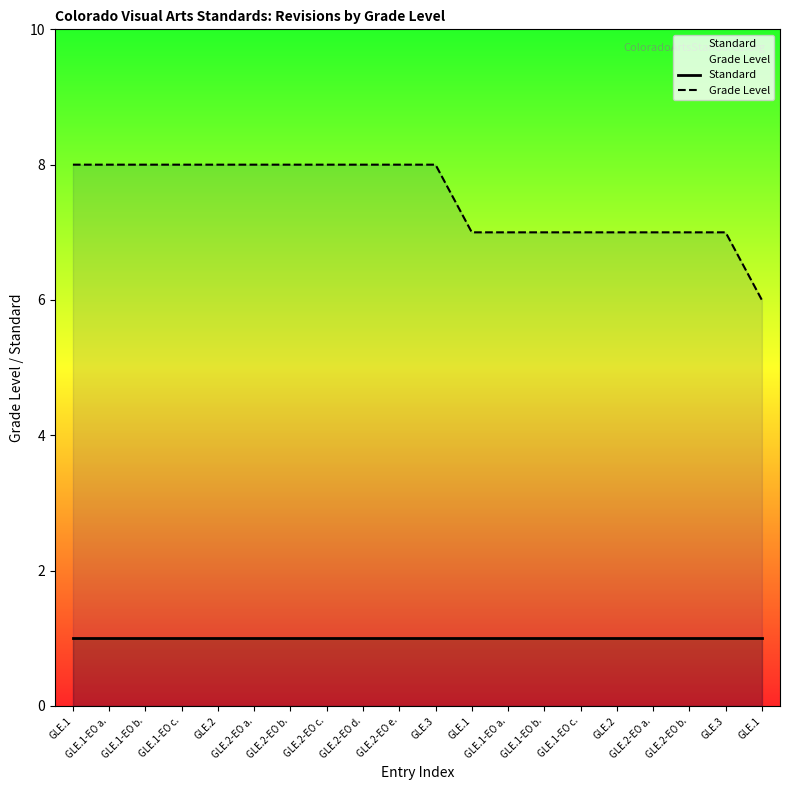

Count the number of data series in this chart.

2